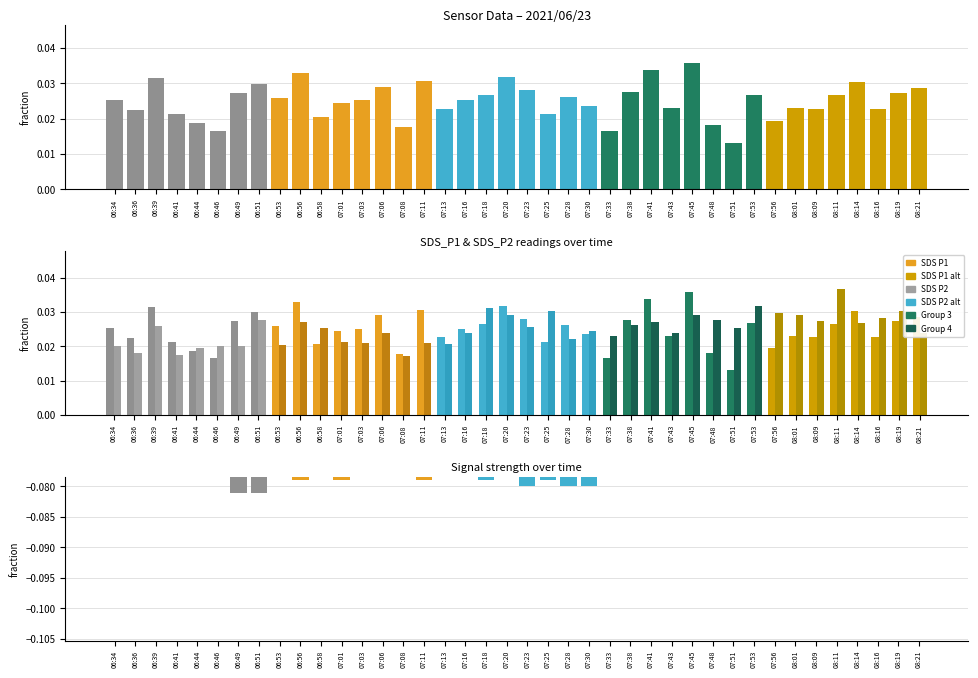

Reading right to left, what are all the values shown in this chart?

SDS_P1: 08:21=0.0	08:19=0.0	08:16=0.0	08:14=0.0	08:11=0.0	08:09=0.0	08:01=0.0	07:56=0.0	07:53=0.0	07:51=0.0	07:48=0.0	07:45=0.0	07:43=0.0	07:41=0.0	07:38=0.0	07:33=0.0	07:30=0.0	07:28=0.0	07:25=0.0	07:23=0.0	07:20=0.0	07:18=0.0	07:16=0.0	07:13=0.0	07:11=0.0	07:08=0.0	07:06=0.0	07:03=0.0	07:01=0.0	06:58=0.0	06:56=0.0	06:53=0.0	06:51=0.0	06:49=0.0	06:46=0.0	06:44=0.0	06:41=0.0	06:39=0.0	06:36=0.0	06:34=0.0
SDS_P2: 08:21=0.0	08:19=0.0	08:16=0.0	08:14=0.0	08:11=0.0	08:09=0.0	08:01=0.0	07:56=0.0	07:53=0.0	07:51=0.0	07:48=0.0	07:45=0.0	07:43=0.0	07:41=0.0	07:38=0.0	07:33=0.0	07:30=0.0	07:28=0.0	07:25=0.0	07:23=0.0	07:20=0.0	07:18=0.0	07:16=0.0	07:13=0.0	07:11=0.0	07:08=0.0	07:06=0.0	07:03=0.0	07:01=0.0	06:58=0.0	06:56=0.0	06:53=0.0	06:51=0.0	06:49=0.0	06:46=0.0	06:44=0.0	06:41=0.0	06:39=0.0	06:36=0.0	06:34=0.0
Signal: 08:21=-0.1	08:19=-0.1	08:16=-0.1	08:14=-0.1	08:11=-0.1	08:09=-0.1	08:01=-0.1	07:56=-0.1	07:53=-0.1	07:51=-0.1	07:48=-0.1	07:45=-0.1	07:43=-0.1	07:41=-0.1	07:38=-0.1	07:33=-0.1	07:30=-0.1	07:28=-0.1	07:25=-0.1	07:23=-0.1	07:20=-0.1	07:18=-0.1	07:16=-0.1	07:13=-0.1	07:11=-0.1	07:08=-0.1	07:06=-0.1	07:03=-0.1	07:01=-0.1	06:58=-0.1	06:56=-0.1	06:53=-0.1	06:51=-0.1	06:49=-0.1	06:46=-0.1	06:44=-0.1	06:41=-0.1	06:39=-0.1	06:36=-0.1	06:34=-0.1